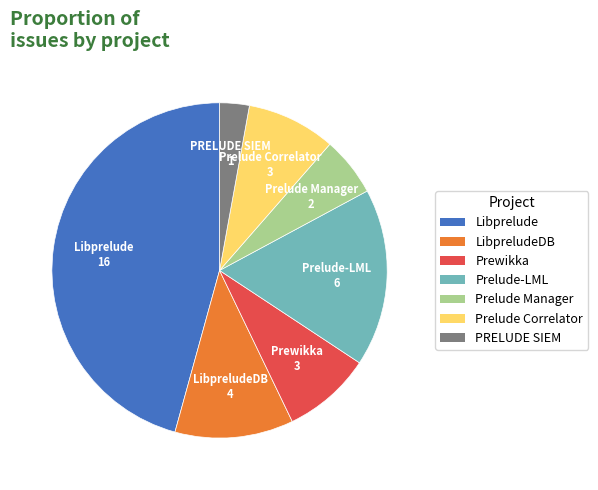

Is there any slice that represents more than half of the pie?

No